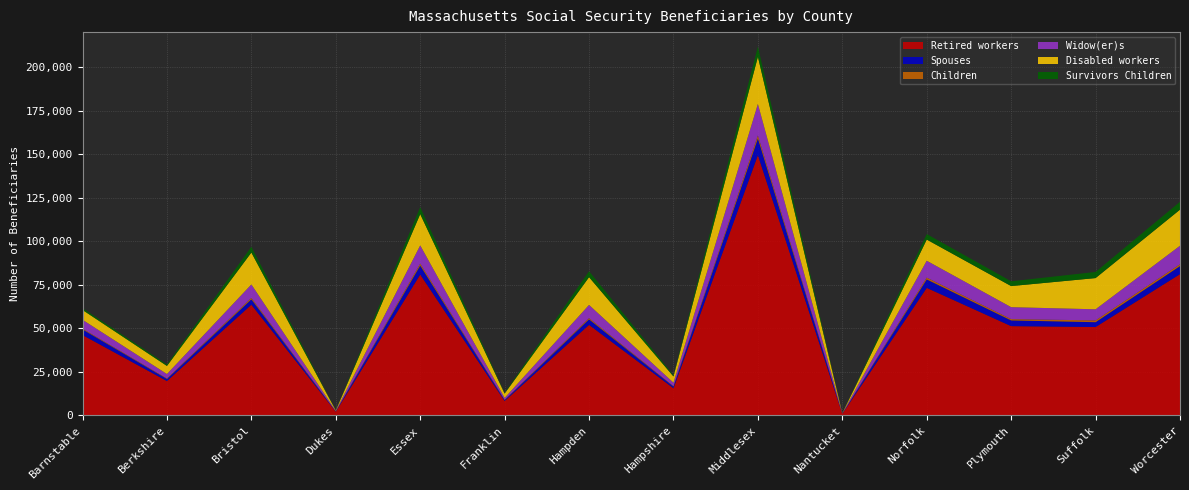

Reading right to left, list all the values displayed in this chart.

Retired workers: Worcester=81100	Suffolk=50755	Plymouth=51275	Norfolk=73220	Nantucket=960	Middlesex=149390	Hampshire=15640	Hampden=52000	Franklin=8315	Essex=80880	Dukes=2175	Bristol=63570	Berkshire=19750	Barnstable=46170
Spouses: Worcester=4625	Suffolk=2775	Plymouth=3270	Norfolk=4855	Nantucket=75	Middlesex=9535	Hampshire=960	Hampden=3175	Franklin=520	Essex=5160	Dukes=145	Bristol=3085	Berkshire=1200	Barnstable=3220
Children: Worcester=1065	Suffolk=1040	Plymouth=740	Norfolk=1050	Nantucket=10	Middlesex=1785	Hampshire=215	Hampden=715	Franklin=125	Essex=1130	Dukes=25	Bristol=825	Berkshire=265	Barnstable=425
Widow(er)s: Worcester=10620	Suffolk=6365	Plymouth=6875	Norfolk=9675	Nantucket=130	Middlesex=18080	Hampshire=1990	Hampden=7560	Franklin=1105	Essex=10440	Dukes=270	Bristol=7720	Berkshire=2575	Barnstable=5100
Disabled workers: Worcester=20700	Suffolk=17915	Plymouth=12095	Norfolk=12150	Nantucket=80	Middlesex=27045	Hampshire=3585	Hampden=15930	Franklin=2515	Essex=17945	Dukes=245	Bristol=18305	Berkshire=4635	Barnstable=5635
Survivors Children: Worcester=4510	Suffolk=3520	Plymouth=2750	Norfolk=3150	Nantucket=25	Middlesex=5895	Hampshire=680	Hampden=3395	Franklin=390	Essex=3995	Dukes=70	Bristol=3315	Berkshire=855	Barnstable=1070